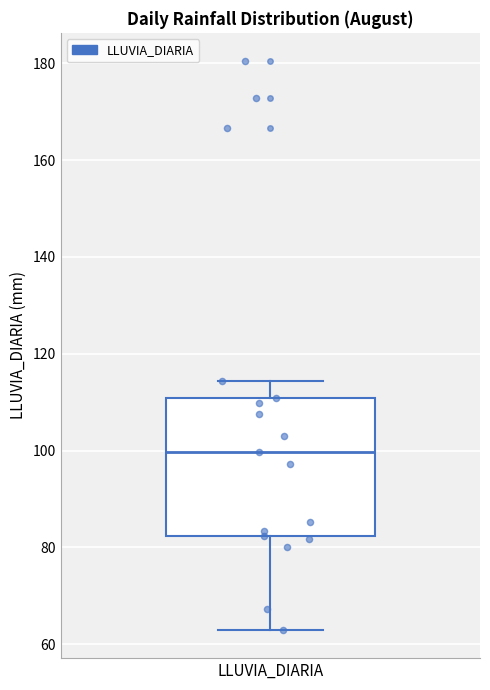

Where does the median line of the box for LLUVIA_DIARIA sit on the y-axis? The values are not printed on the chart, so give them approximately, as read against the axis.

100